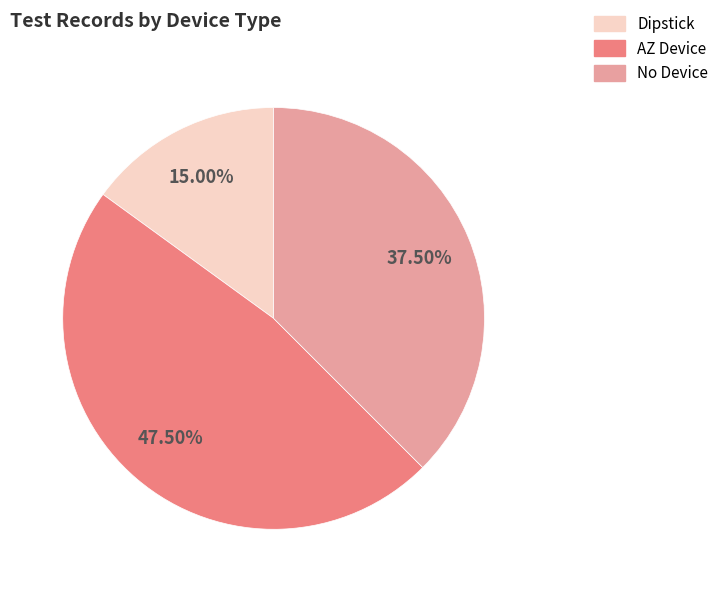

Between No Device and Dipstick, which is larger?

No Device